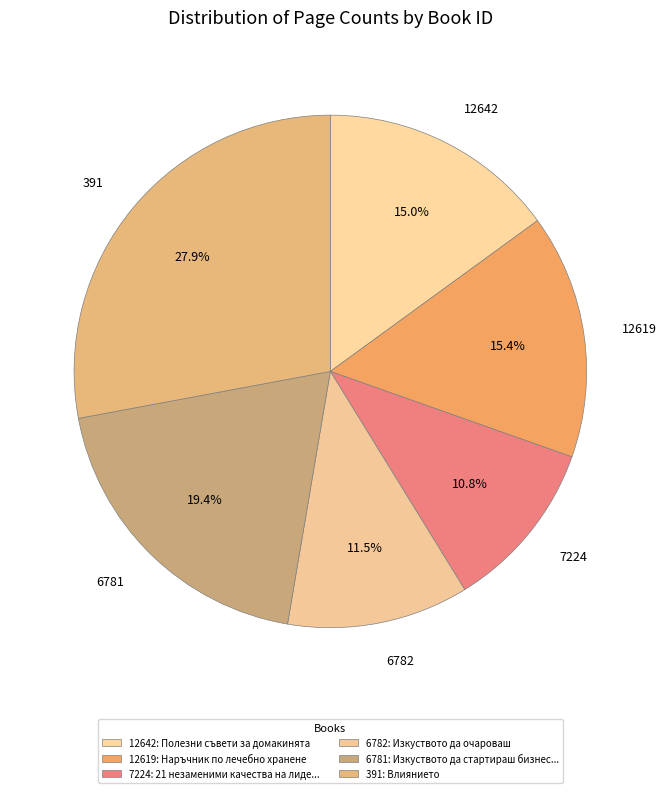

Is there a majority slice in this chart?

No